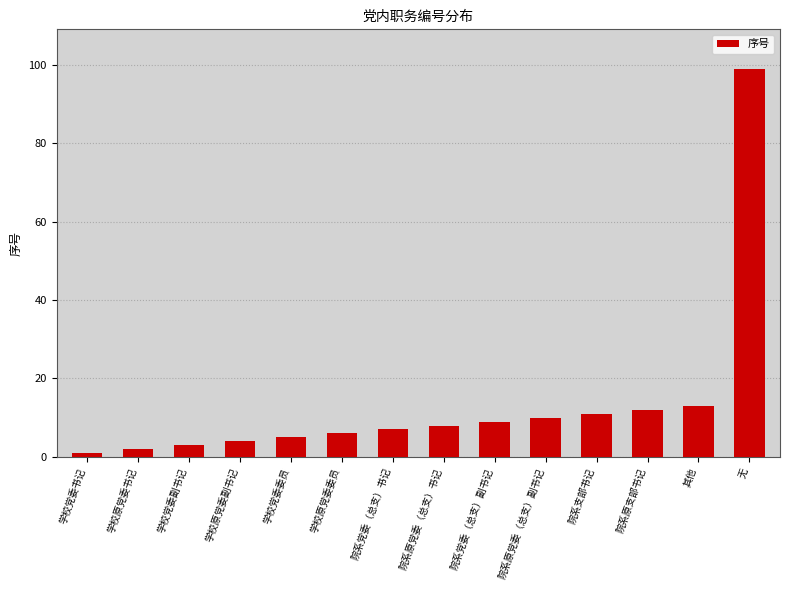

What is the average value?

14